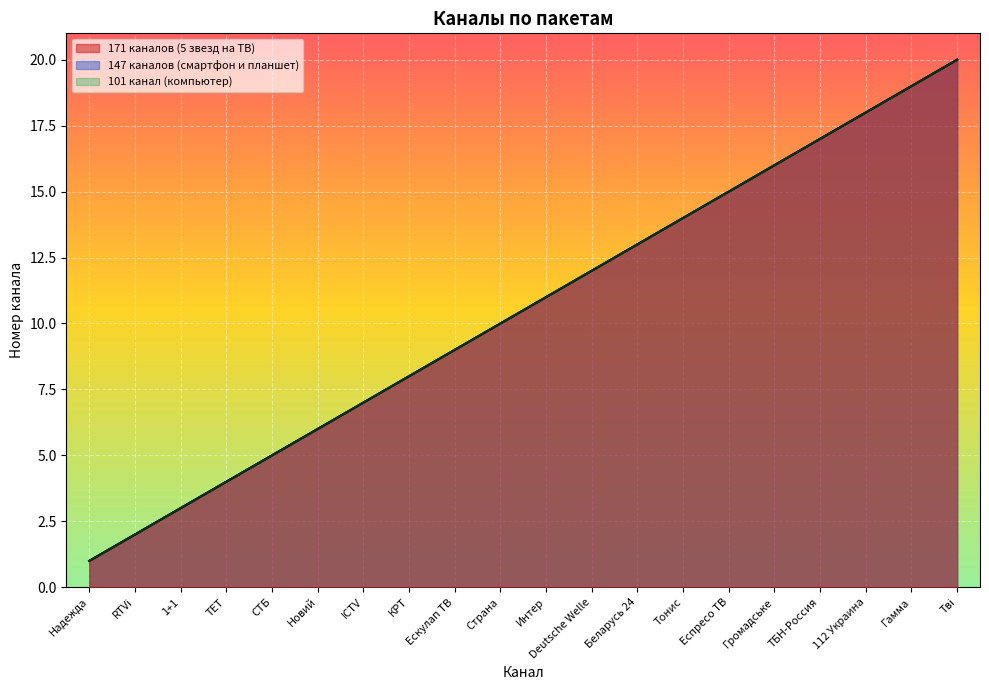

Reading left to right, transcribe all the data shown in this chart.

171 каналов (5 звезд на ТВ): Надежда=1	RTVi=2	1+1=3	ТЕТ=4	СТБ=5	Новий=6	ICTV=7	КРТ=8	Ескулап ТВ=9	Страна=10	Интер=11	Deutsche Welle=12	Беларусь 24=13	Тонис=14	Еспресо ТВ=15	Громадське=16	ТБН-Россия=17	112 Украина=18	Гамма=19	Тві=20
147 каналов (смартфон и планшет): Надежда=1	RTVi=2	1+1=3	ТЕТ=4	СТБ=5	Новий=6	ICTV=7	КРТ=8	Ескулап ТВ=9	Страна=10	Интер=11	Deutsche Welle=12	Беларусь 24=13	Тонис=14	Еспресо ТВ=15	Громадське=16	ТБН-Россия=17	112 Украина=18	Гамма=19	Тві=20
101 канал (компьютер): Надежда=1	RTVi=2	1+1=3	ТЕТ=4	СТБ=5	Новий=6	ICTV=7	КРТ=8	Ескулап ТВ=9	Страна=10	Интер=11	Deutsche Welle=12	Беларусь 24=13	Тонис=14	Еспресо ТВ=15	Громадське=16	ТБН-Россия=17	112 Украина=18	Гамма=19	Тві=20